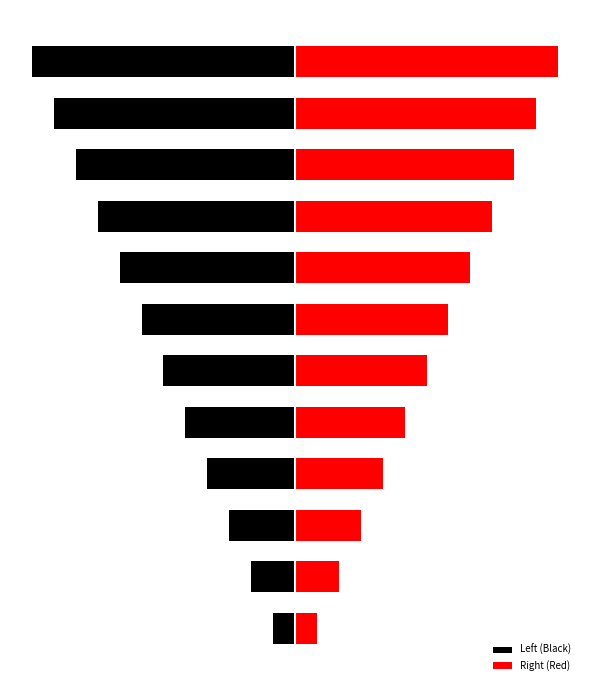

How many values in the Right (Red) series exceed 7?

5